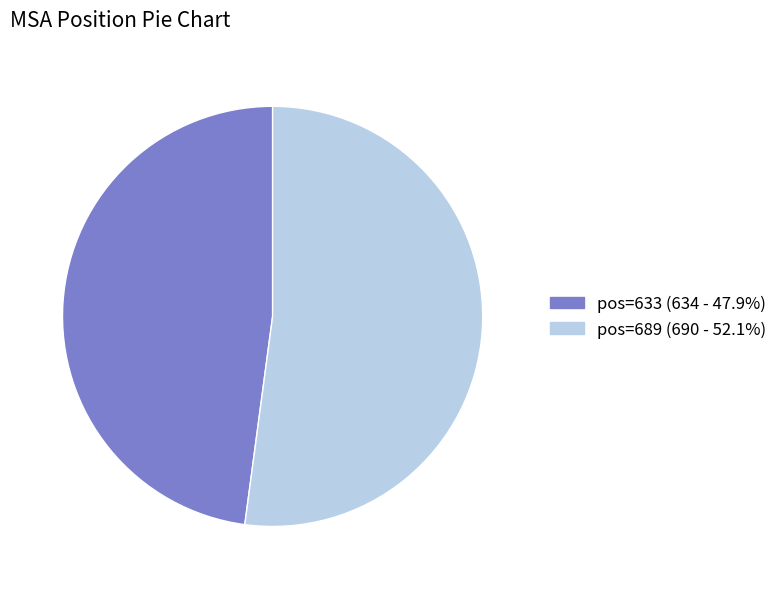

Do pos=633 (634 - 47.9%) and pos=689 (690 - 52.1%) together represent more than half of the pie?

Yes